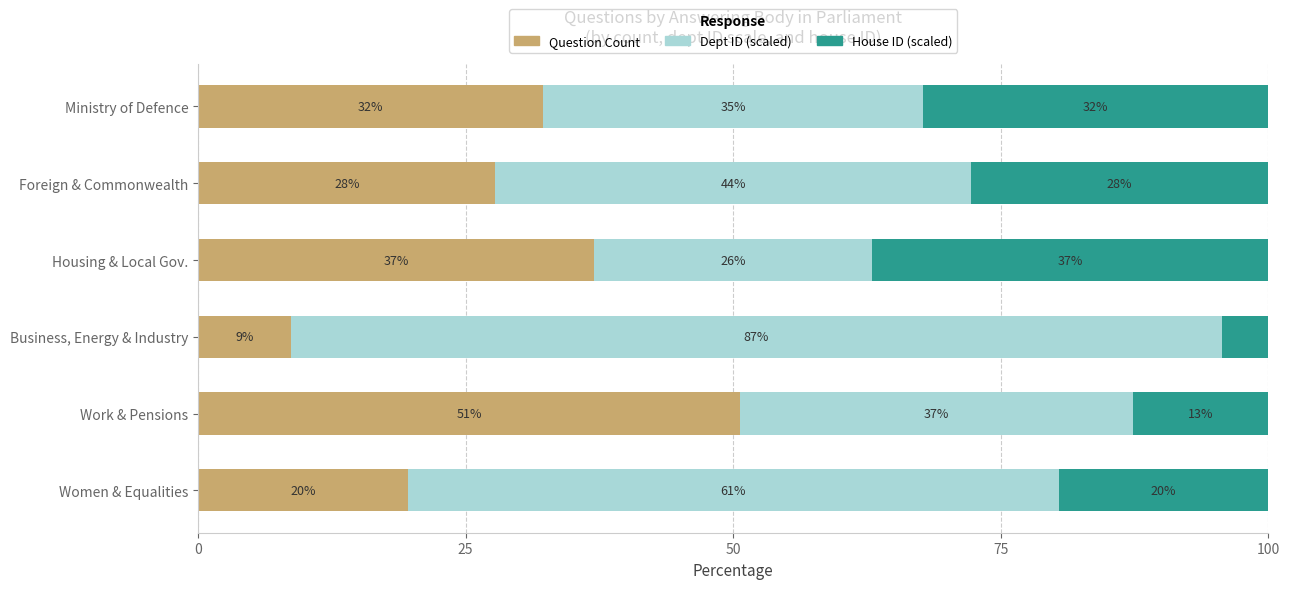

What is the sum of all Dept ID (scaled) values?

290.4